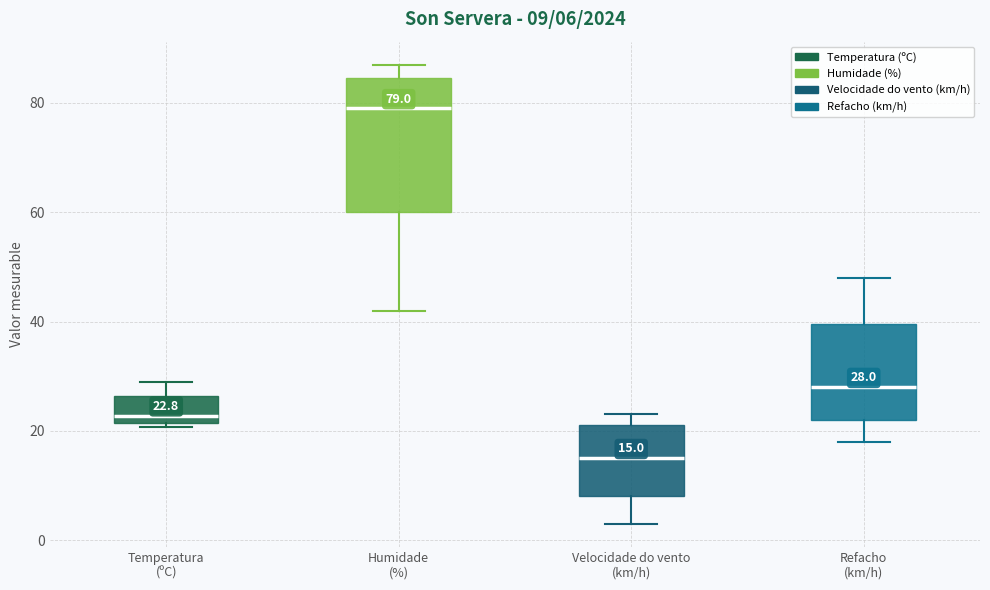

Which box is the tallest, from its lower edge to its upper edge?

Humidade (%)